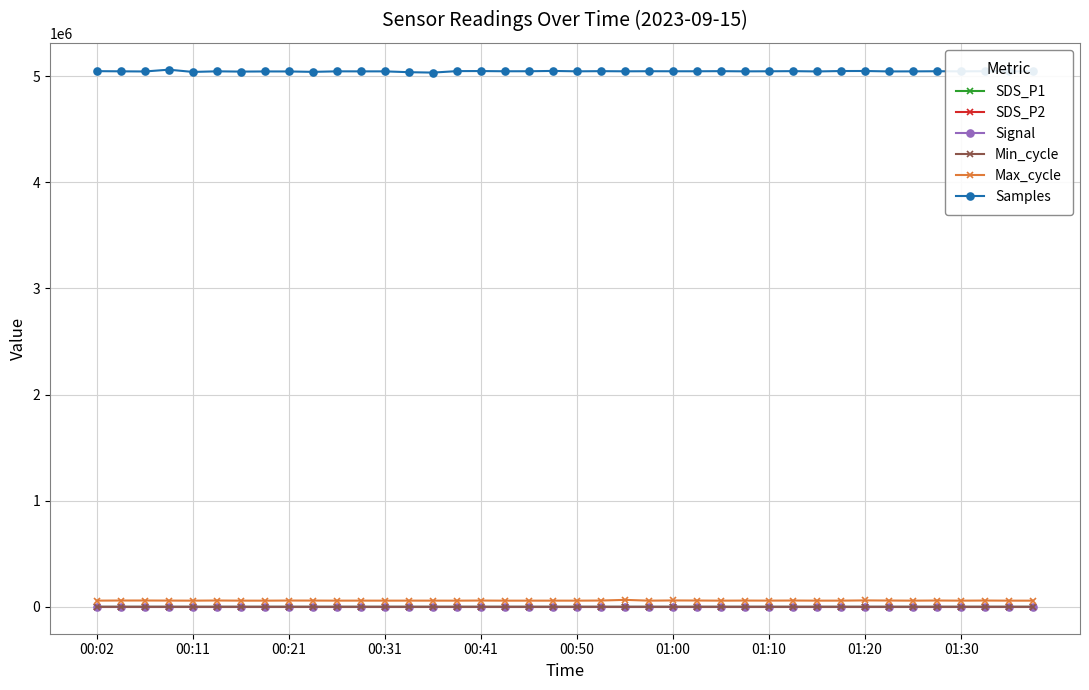

True or false: SDS_P2 has more than 0 points higher than both neighbors.

True